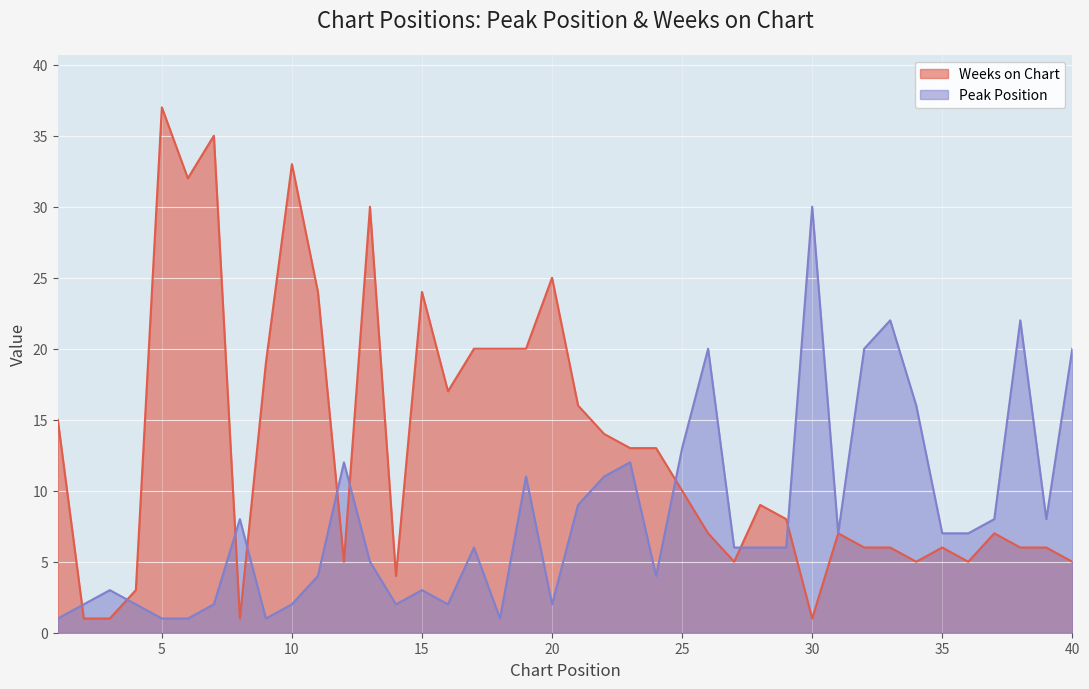

True or false: Weeks on Chart and Peak Position cross at least once.

True